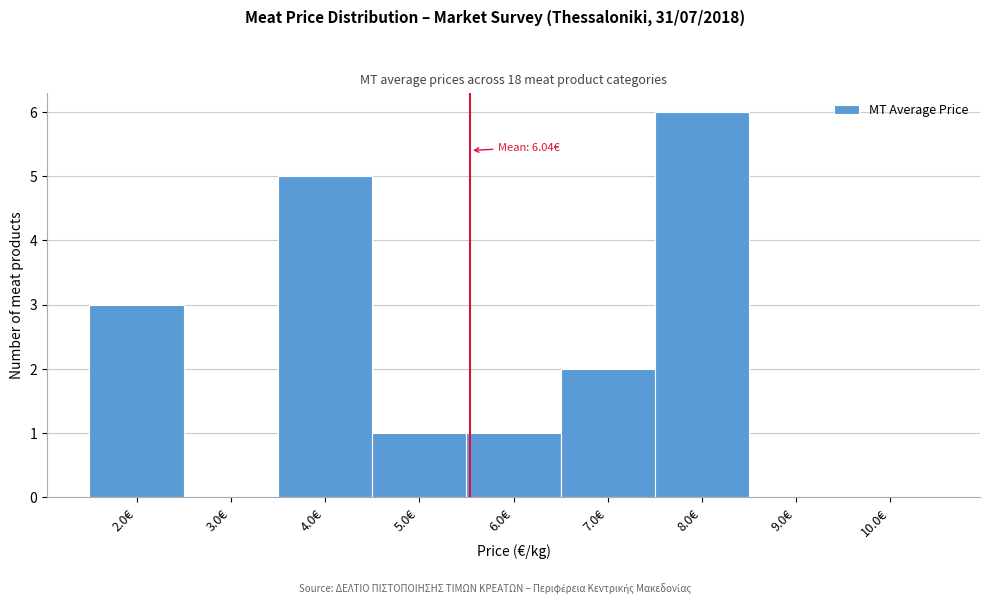

Reading left to right, extract all data points from this chart.

2.0€=3	3.0€=0	4.0€=5	5.0€=1	6.0€=1	7.0€=2	8.0€=6	9.0€=0	10.0€=0